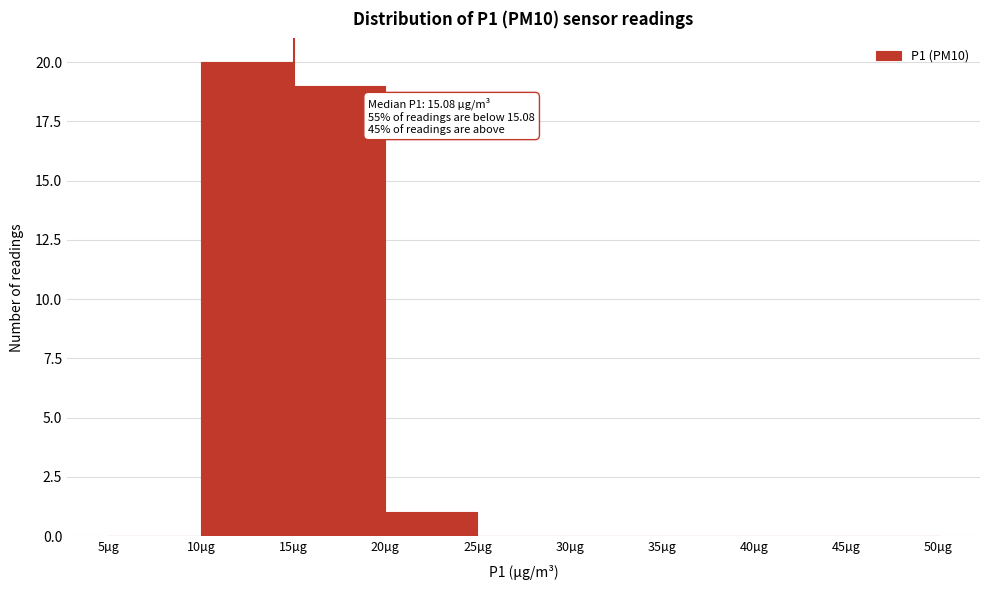

Which range on the x-axis has the tallest bar?

10 to 15